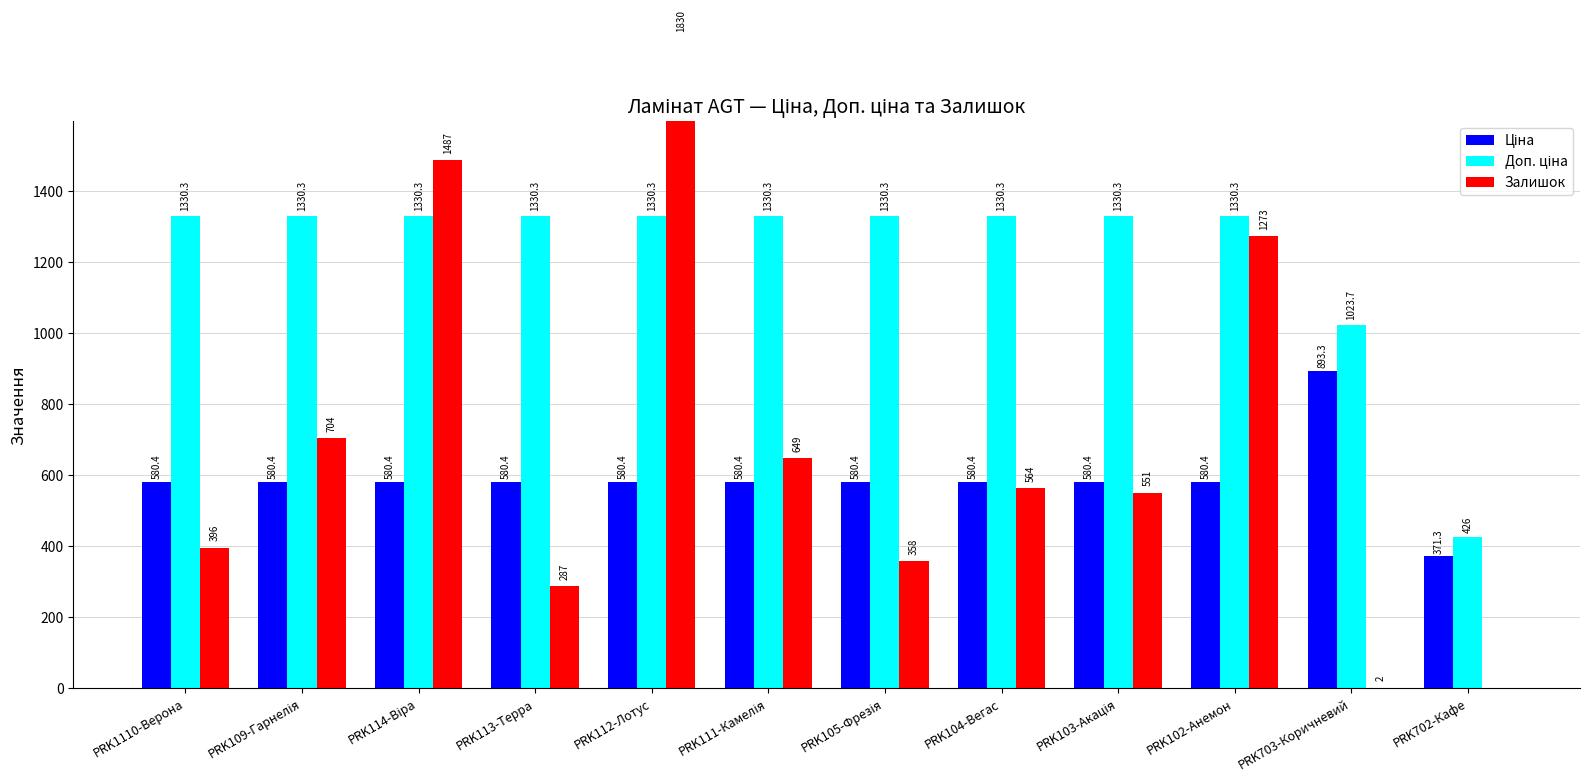

True or false: Доп. ціна has a value of 1330.3 at PRK105-Фрезія.

True